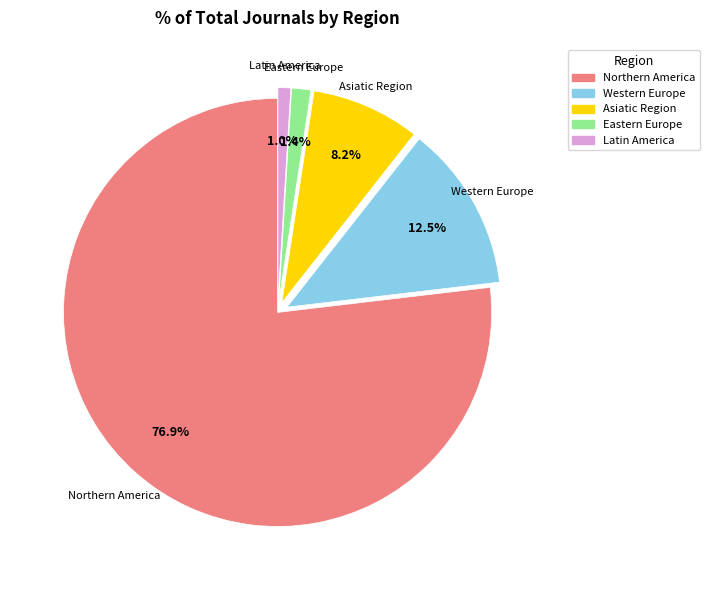

Combined, do Latin America and Northern America account for over 50%?

Yes